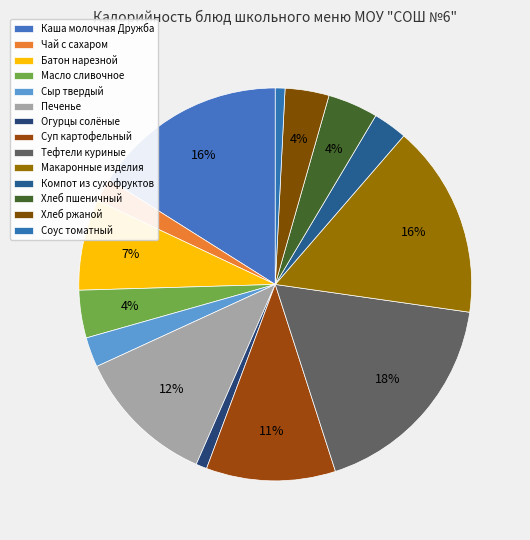

What is the ratio of the value at Батон нарезной to the value at Сыр твердый?

3.0